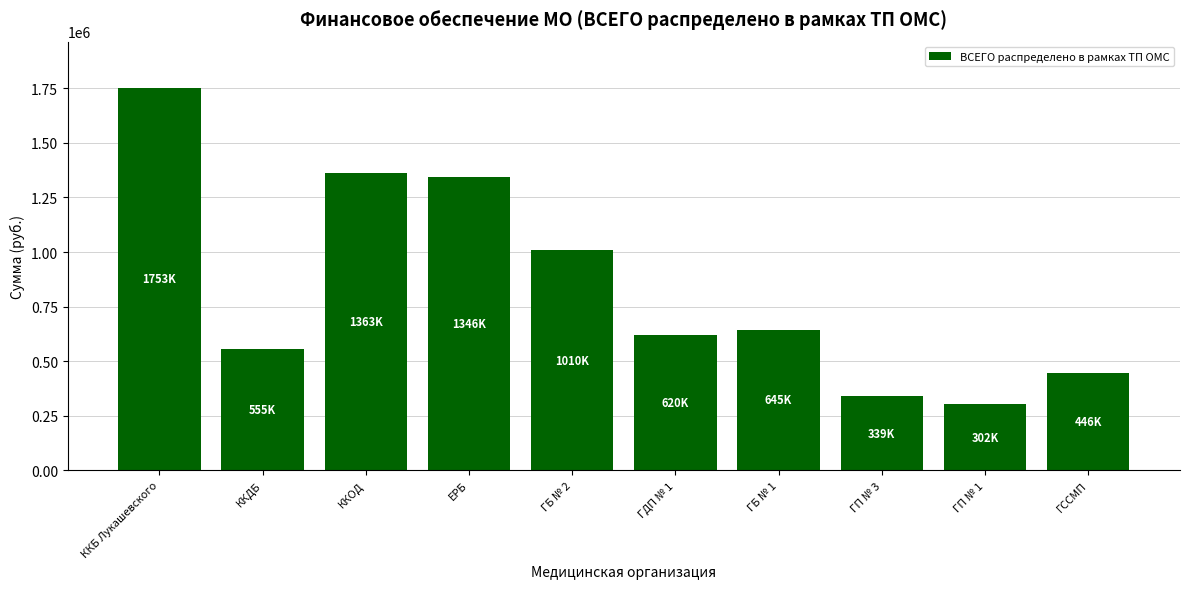

What position from the right is ГП № 3?

3